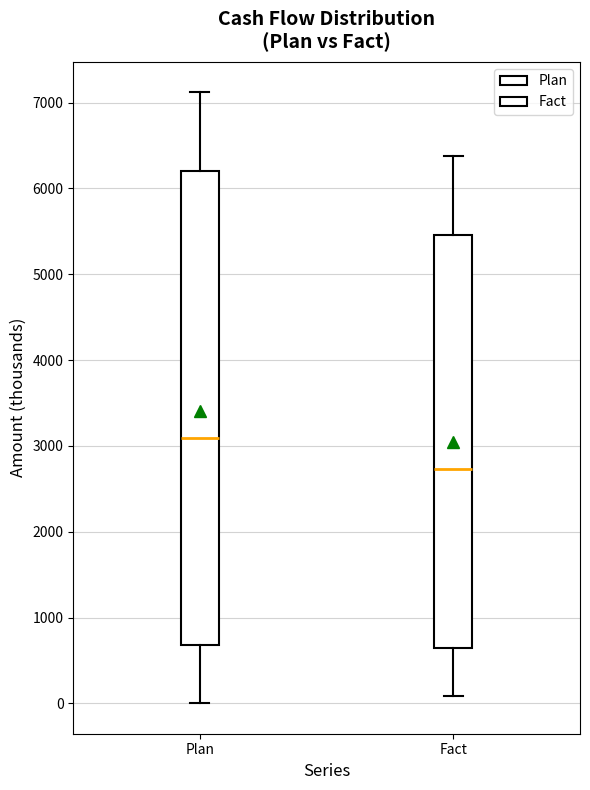

Which box is the tallest, from its lower edge to its upper edge?

Plan